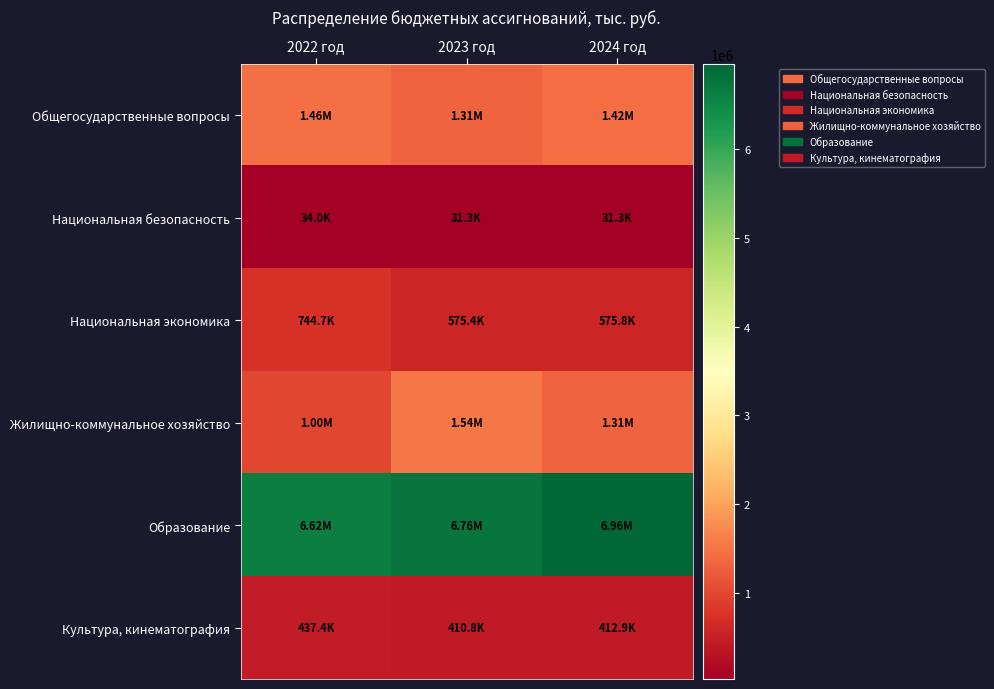

Reading left to right, what are all the values shown in this chart?

Общегосударственные вопросы: 2022 год=1461141.9	2023 год=1312948.0	2024 год=1422563.8
Национальная безопасность: 2022 год=34007.0	2023 год=31306.3	2024 год=31306.3
Национальная экономика: 2022 год=744651.9	2023 год=575397.2	2024 год=575823.1
Жилищно-коммунальное хозяйство: 2022 год=1001012.7	2023 год=1539173.7	2024 год=1314587.2
Образование: 2022 год=6623148.6	2023 год=6759150.2	2024 год=6958420.6
Культура, кинематография: 2022 год=437388.6	2023 год=410753.7	2024 год=412862.4